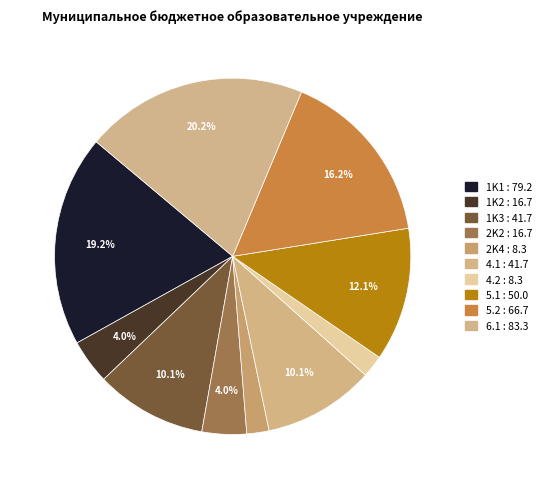

How many segments does this pie chart have?

10